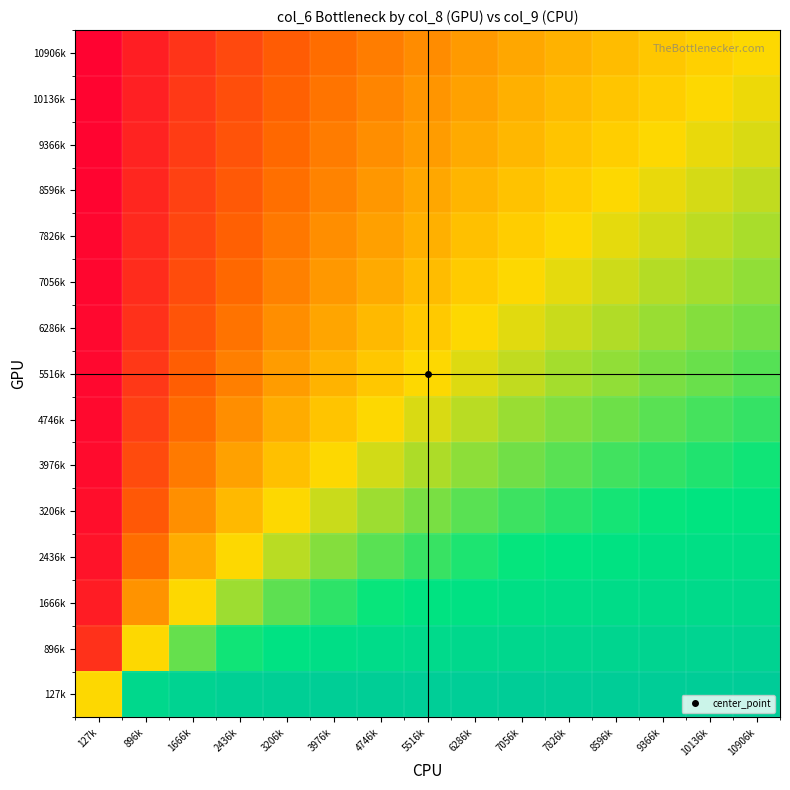

Which has a higher value, 896k or 2436k?

2436k